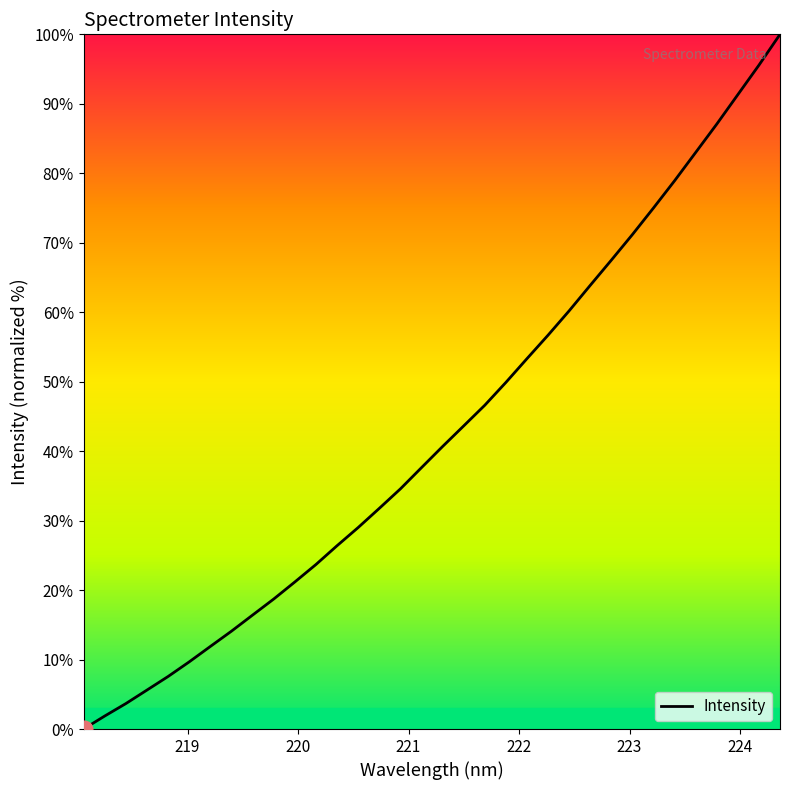

What is the greatest value displayed?

100.0